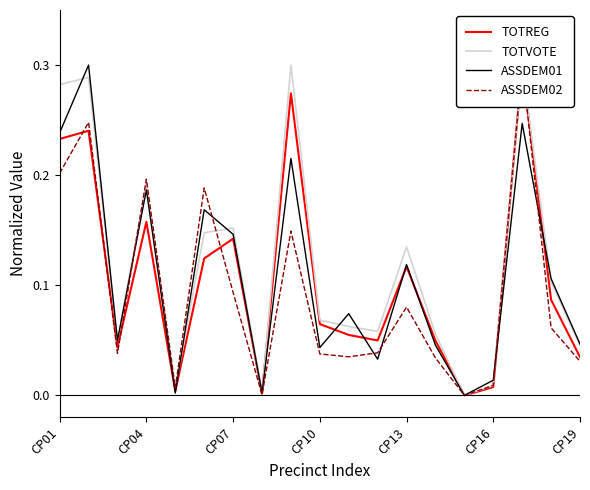

How many categories are shown in the chart?

19